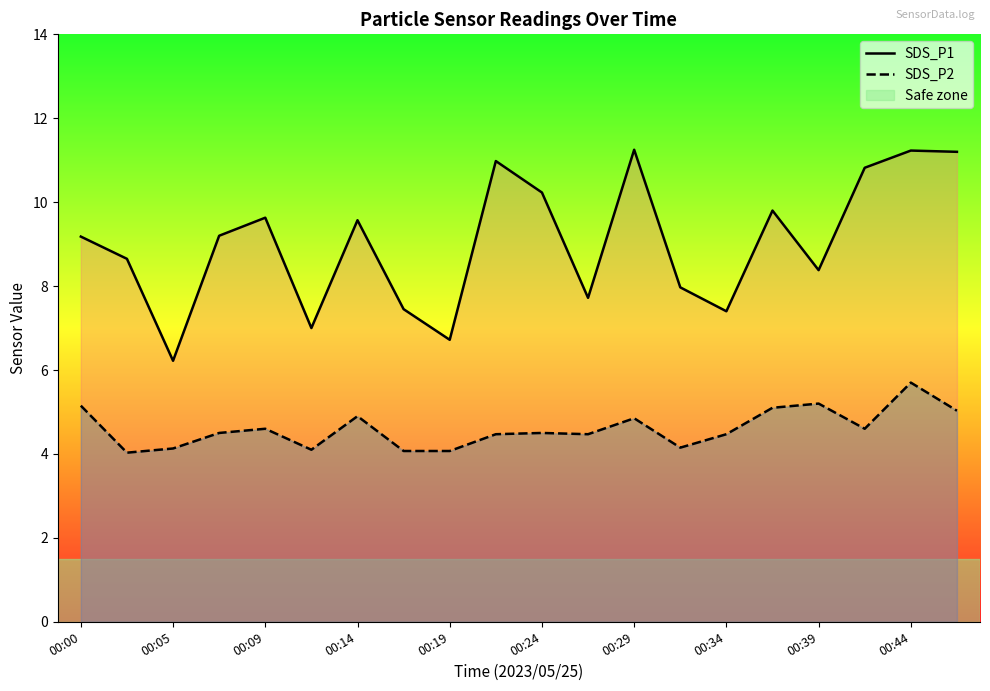

The value of SDS_P1 at 00:39 is 8.4. True or false?

True